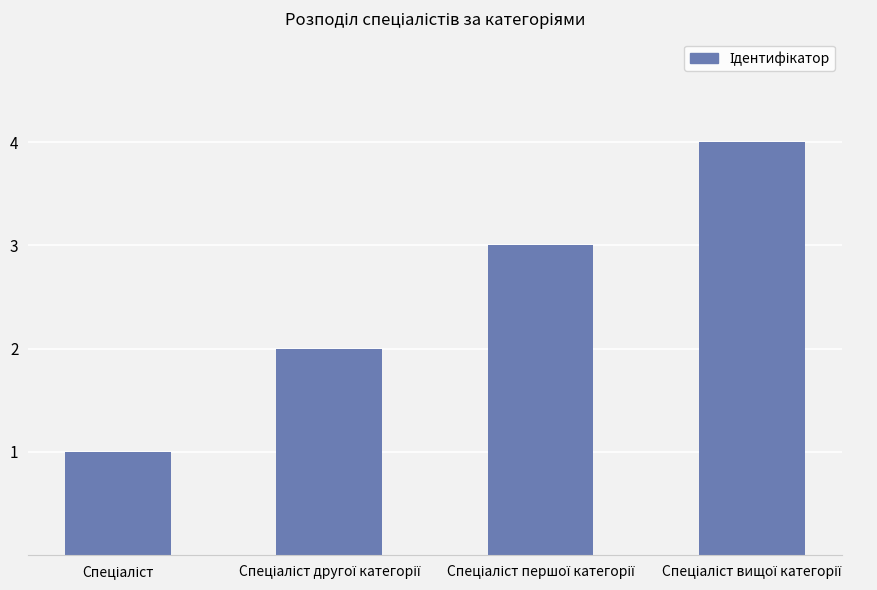

What is the maximum value shown in the chart?

4